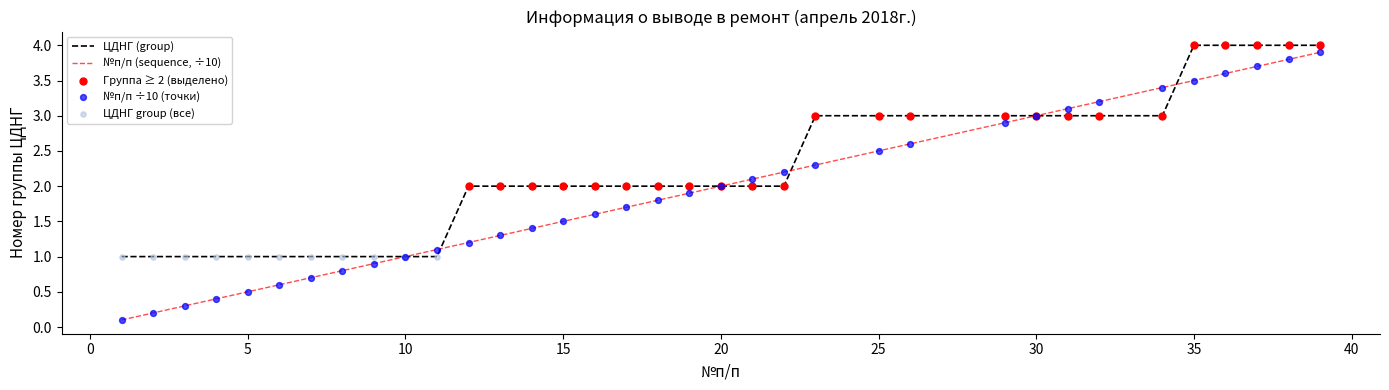

Which series has the largest total across all categories?

ЦДНГ (group)